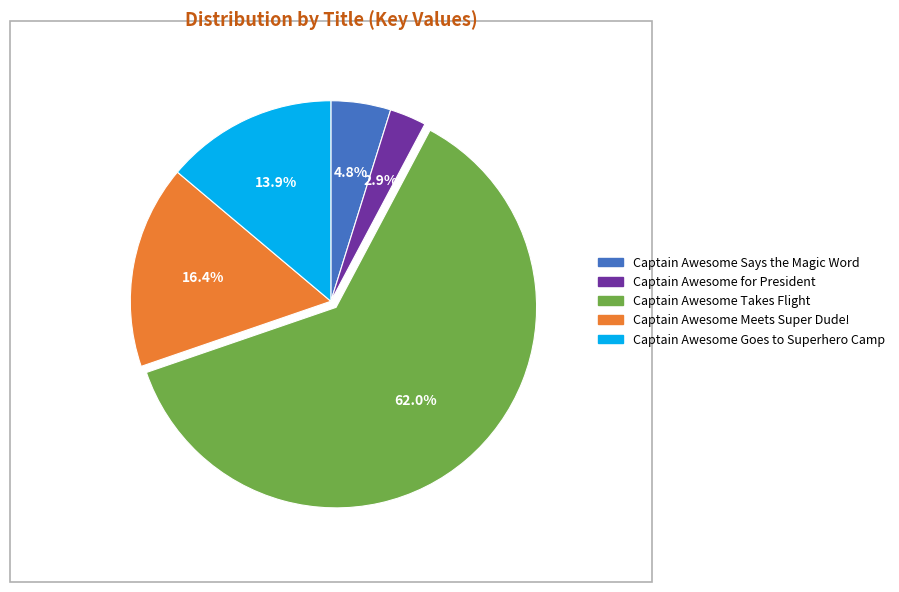

Is there a majority slice in this chart?

Yes